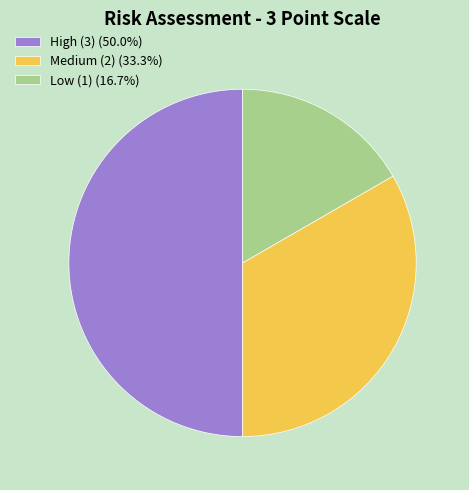

What is the ratio of the value at Medium (2) to the value at High (3)?

0.7